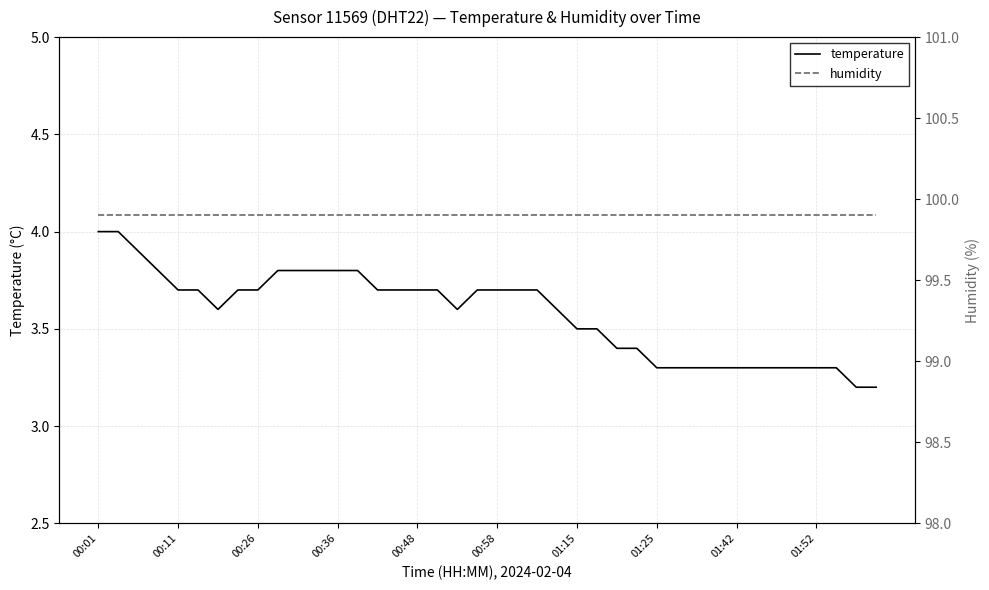

True or false: temperature and humidity cross at least once.

False